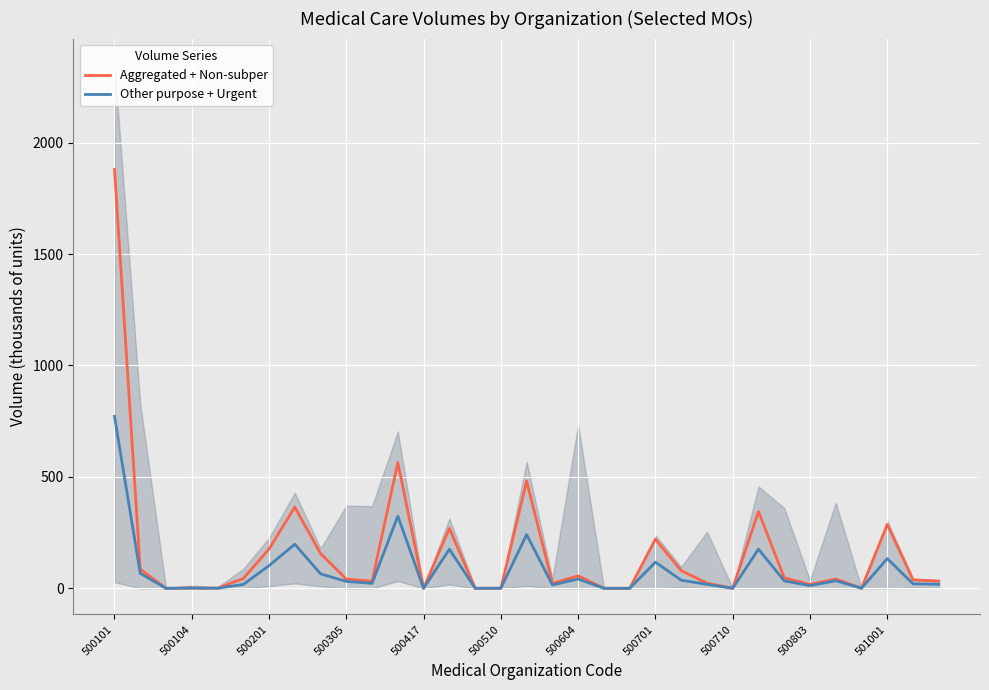

True or false: Other purpose + Urgent and Aggregated + Non-subper intersect in this chart.

False